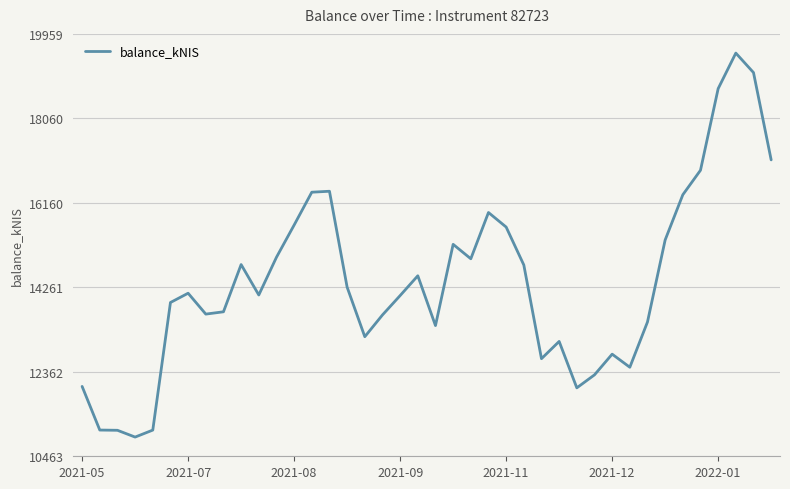

What is the maximum value shown in the chart?

19527.2